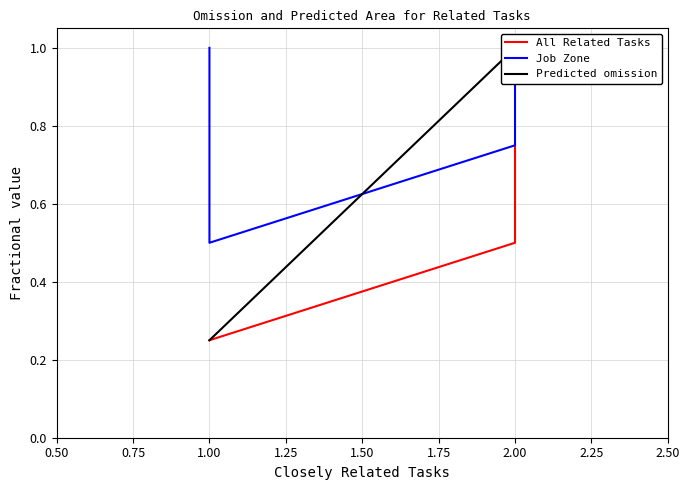

Which label corresponds to the largest value in the chart?

2